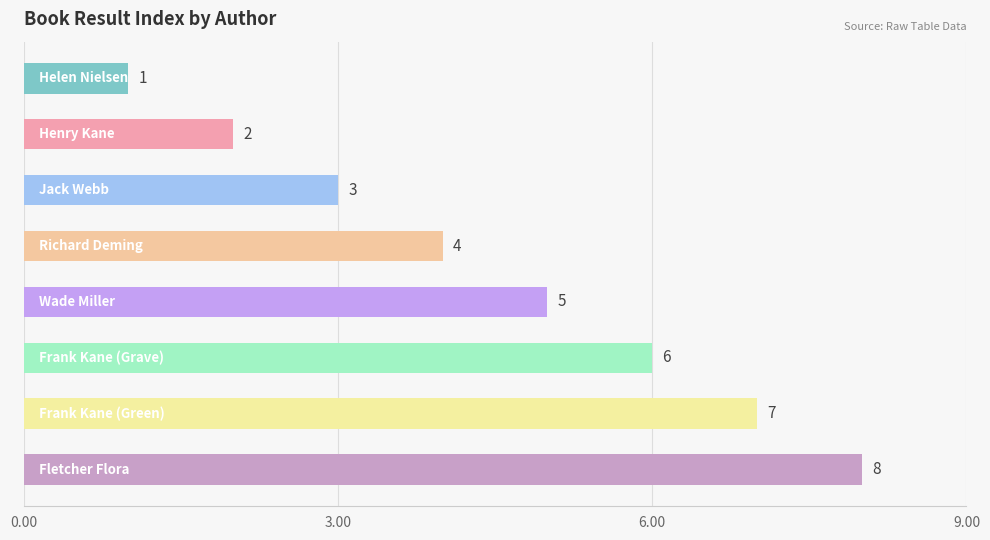

How many data points are less than 5?

4